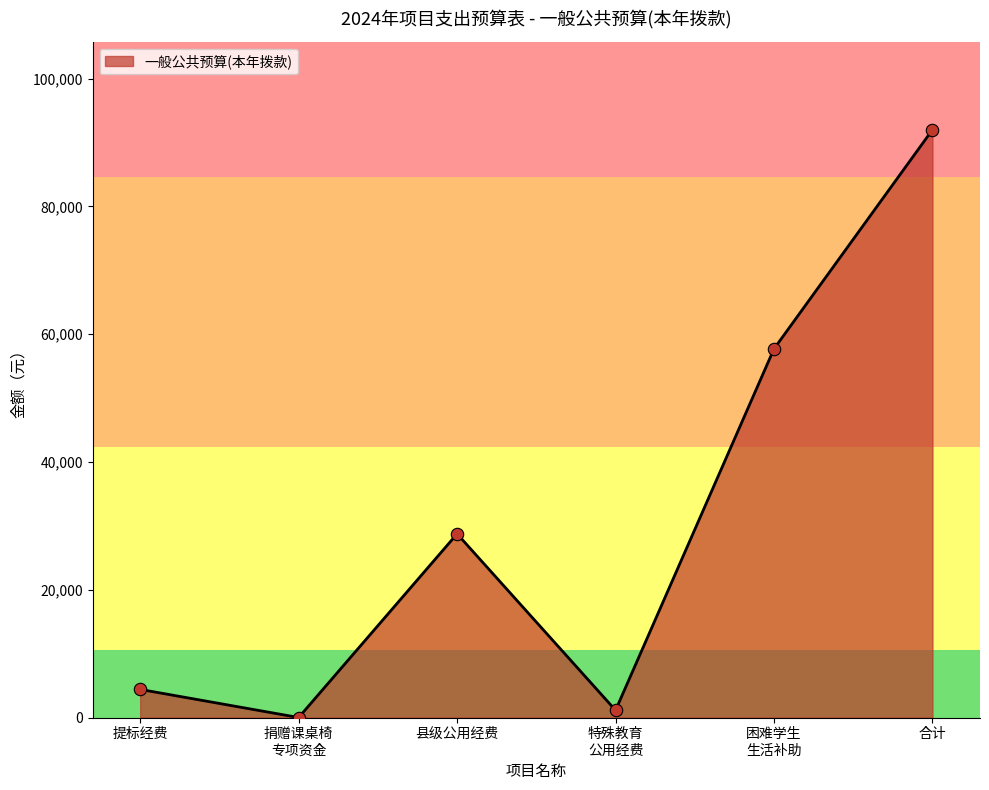

What is the change in value from 提标经费 to 县级公用经费?

+24349